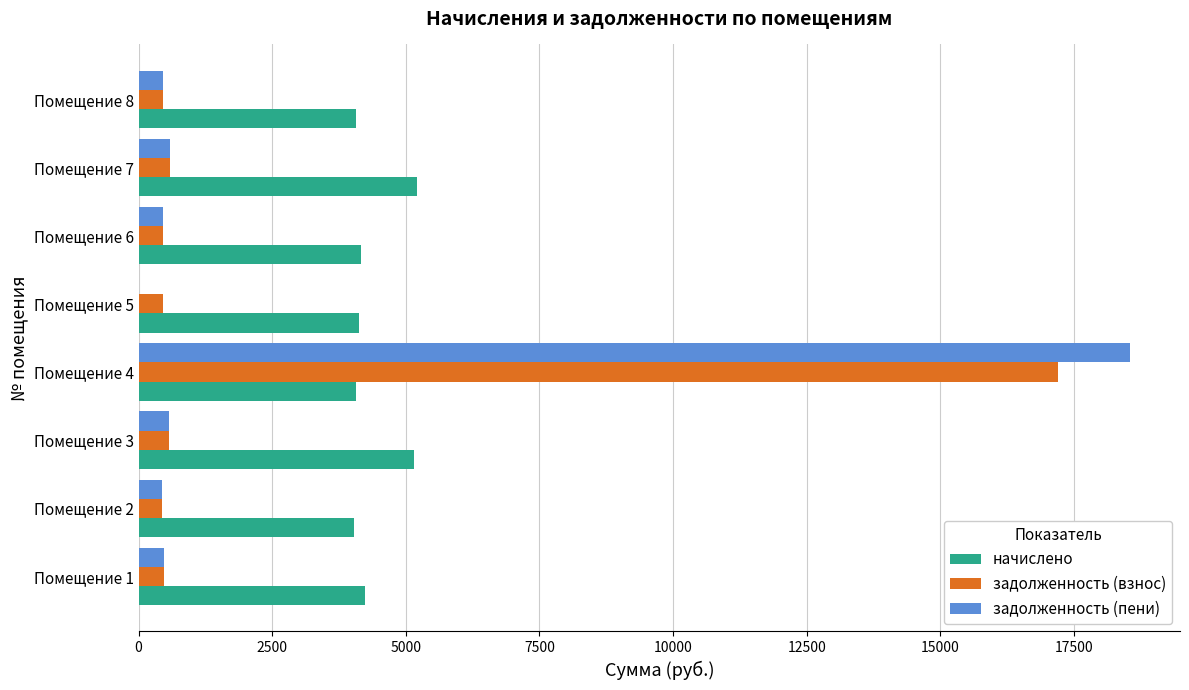

What is the sum of the задолженность (взнос) values at Помещение 5 and Помещение 4?

17655.0